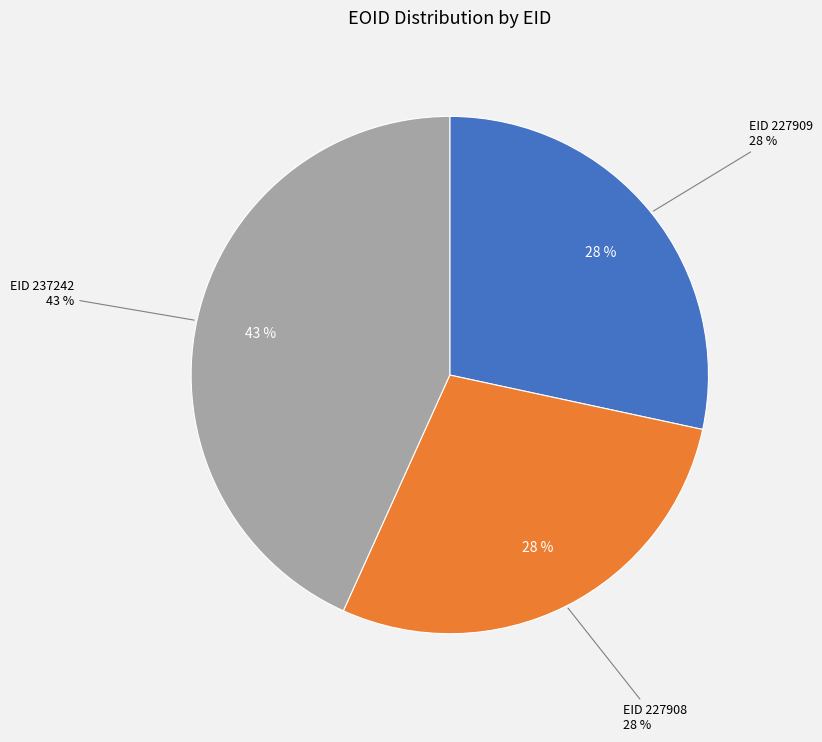

Which category has the smallest portion of the pie?

227908